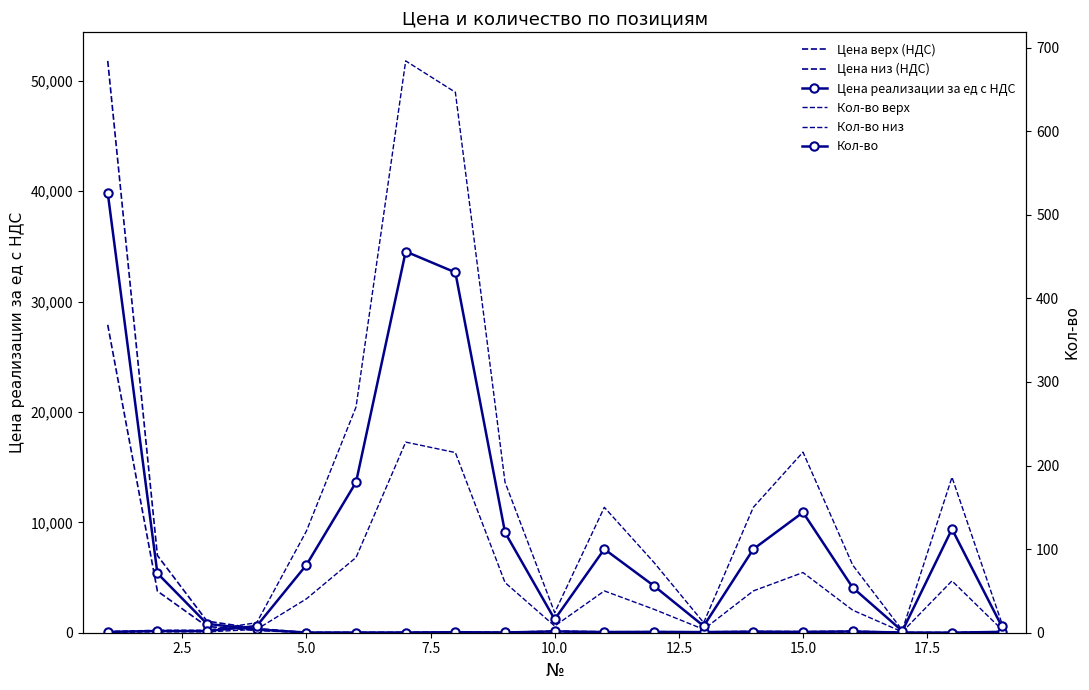

At 17.5, list the series in order from largest to smallest.

Кол-во верх, Кол-во, Кол-во низ, Цена верх (НДС), Цена реализации за ед с НДС, Цена низ (НДС)